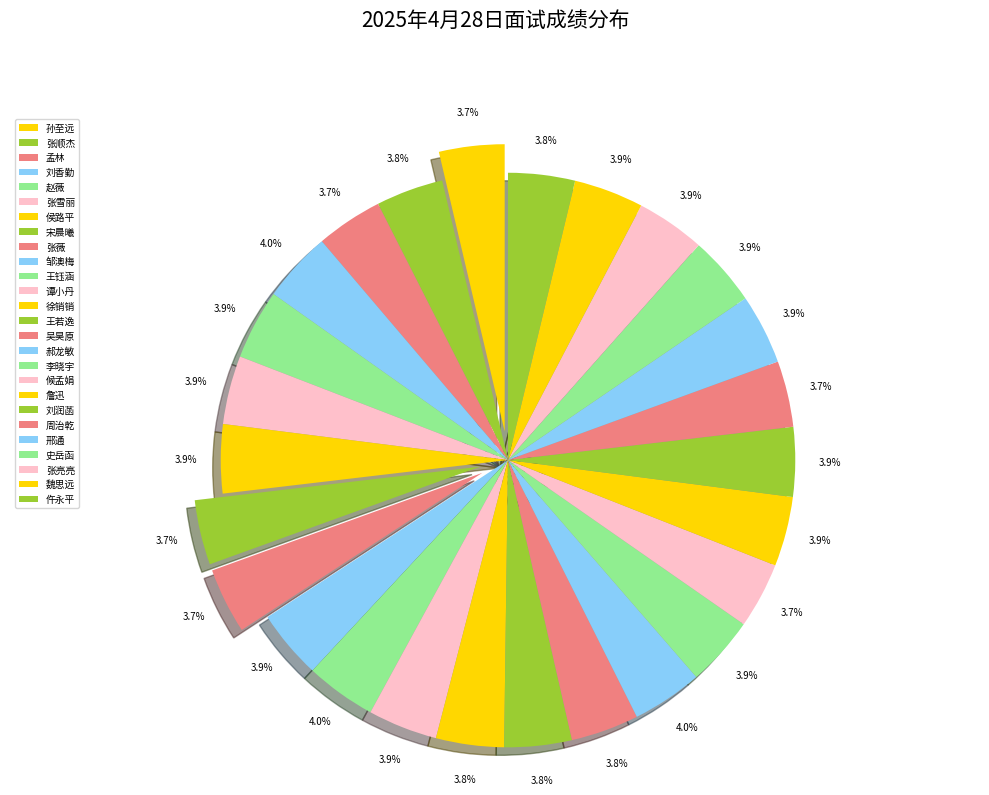

To the nearest percent, what is the average slice percentage?

4%